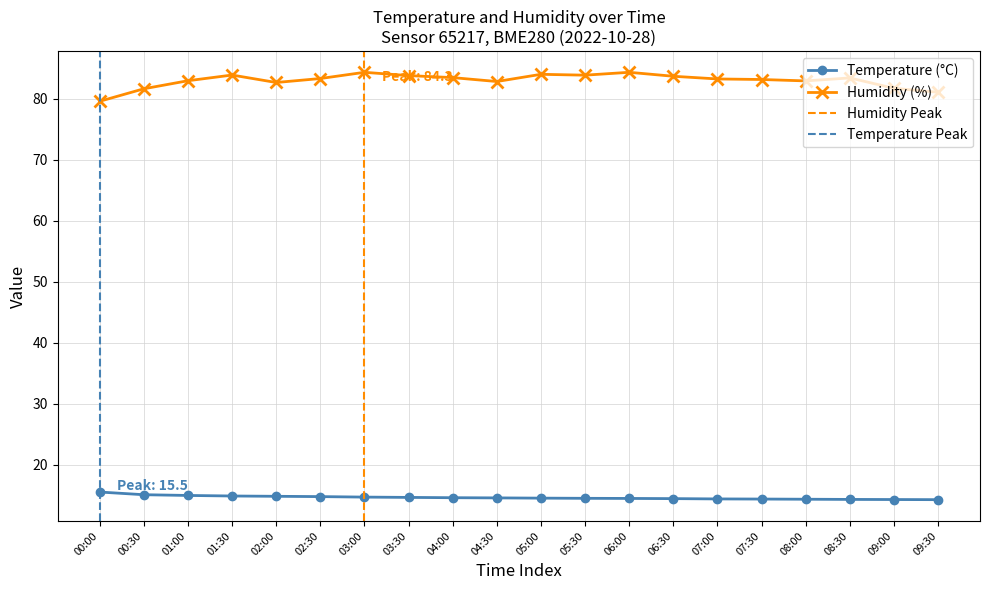

Which category has the highest value in the temperature series?

00:00